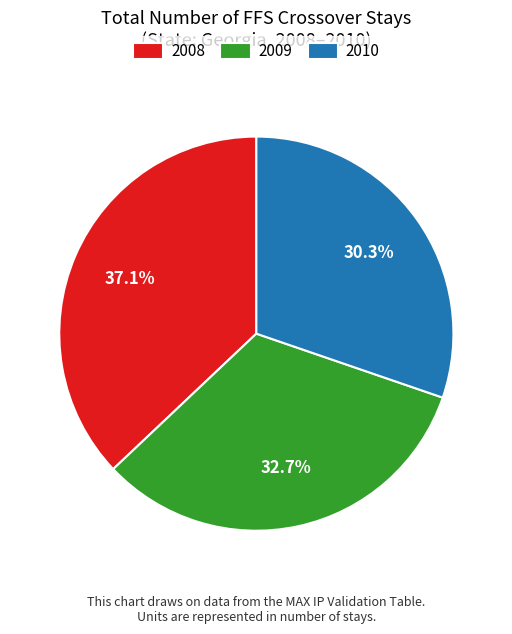

Which category has the smallest portion of the pie?

2010